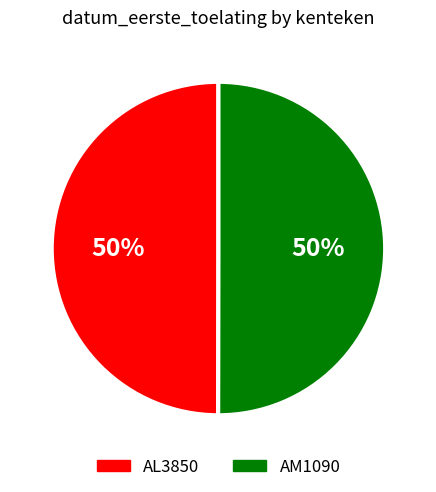

What percentage is the AM1090 slice, to the nearest percent?

50%